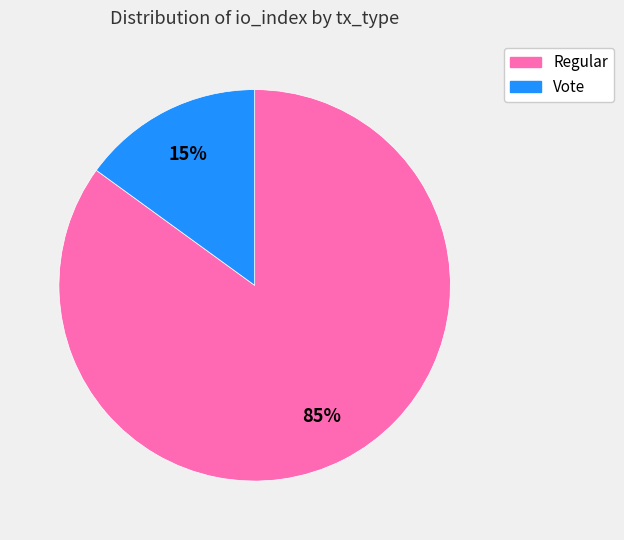

How many slices are in this pie chart?

2